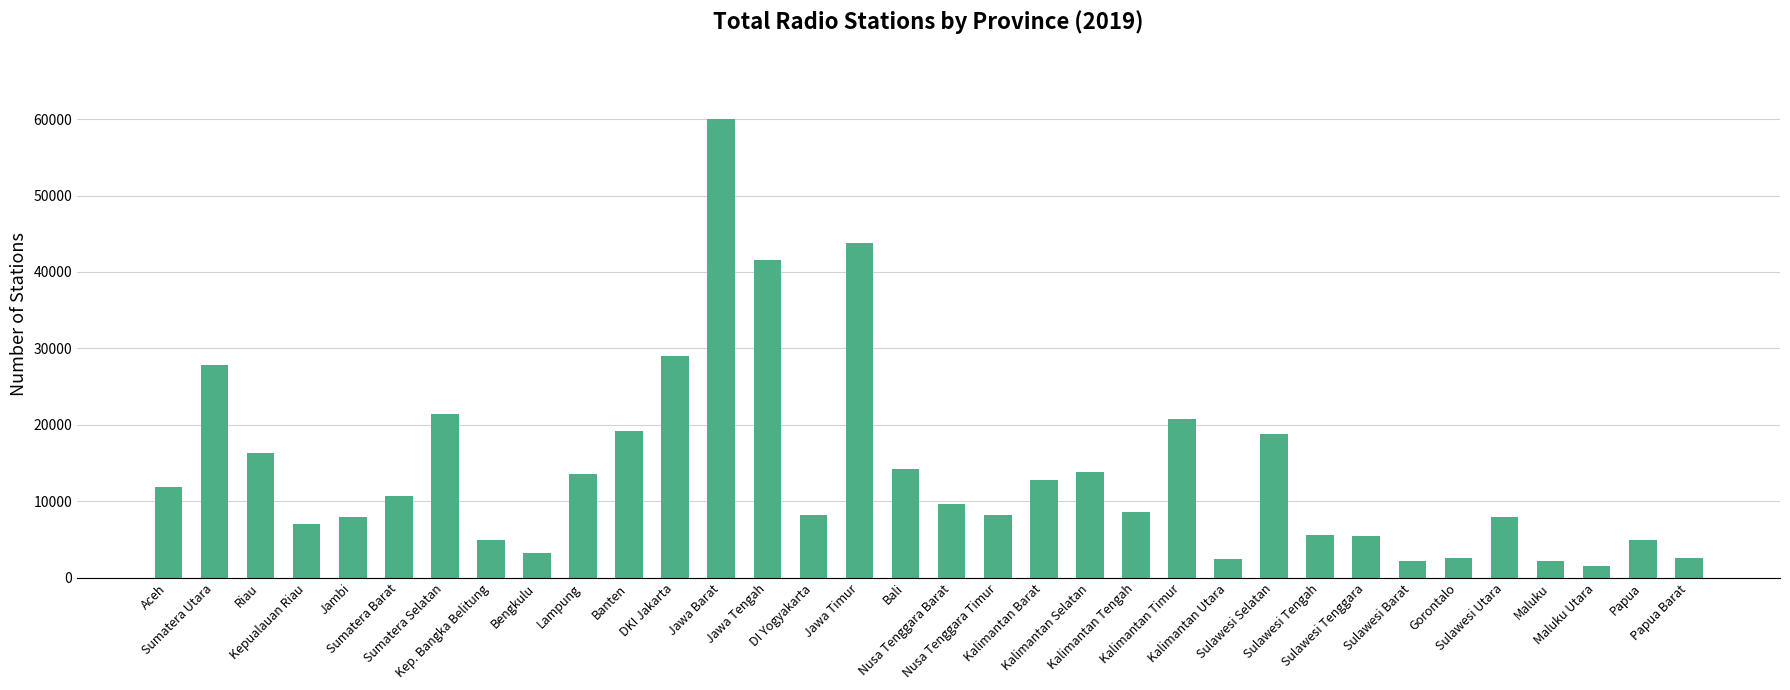

How many bars are there in total?

34